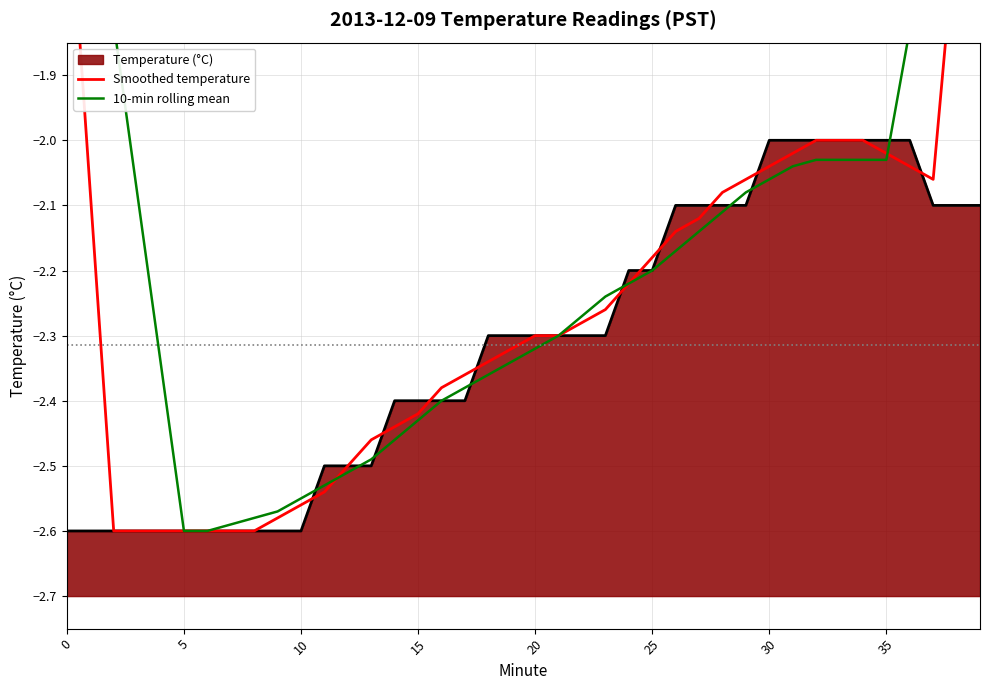

The Temperature (°C) series shows -2.4 at 15. True or false?

True